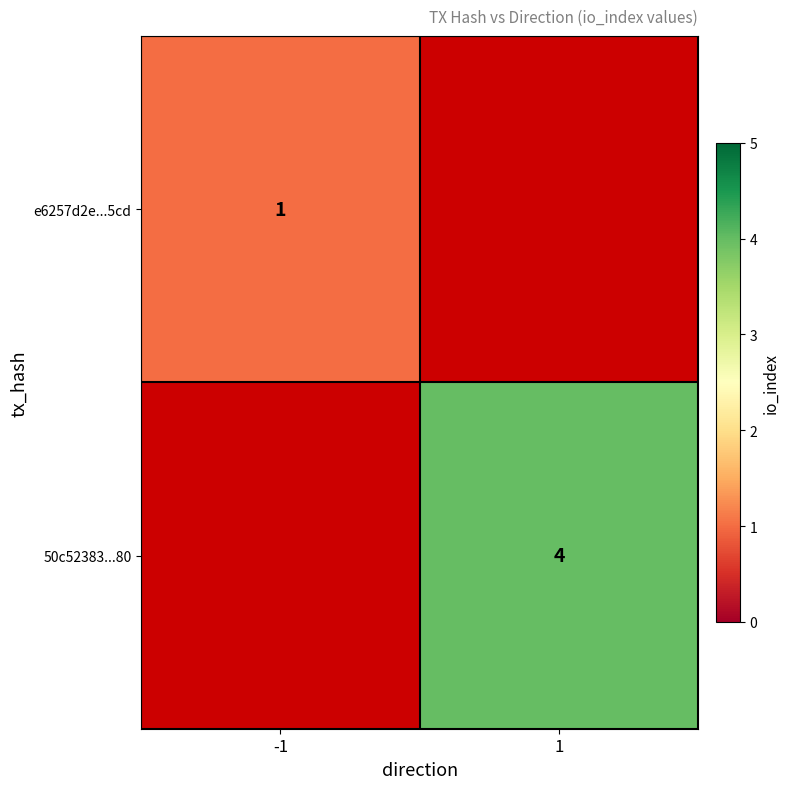

True or false: e6257d2e...5cd has a value of 1 at -1.

True